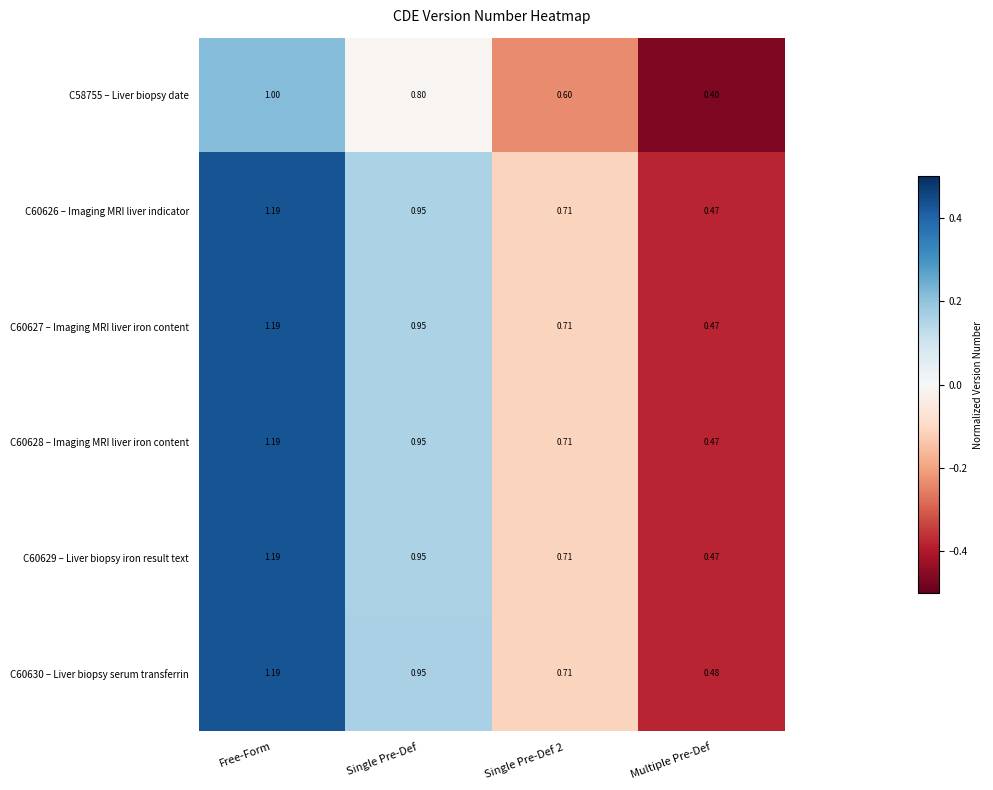

At which label does C60629 – Liver biopsy iron result text reach its minimum?

Multiple Pre-Def